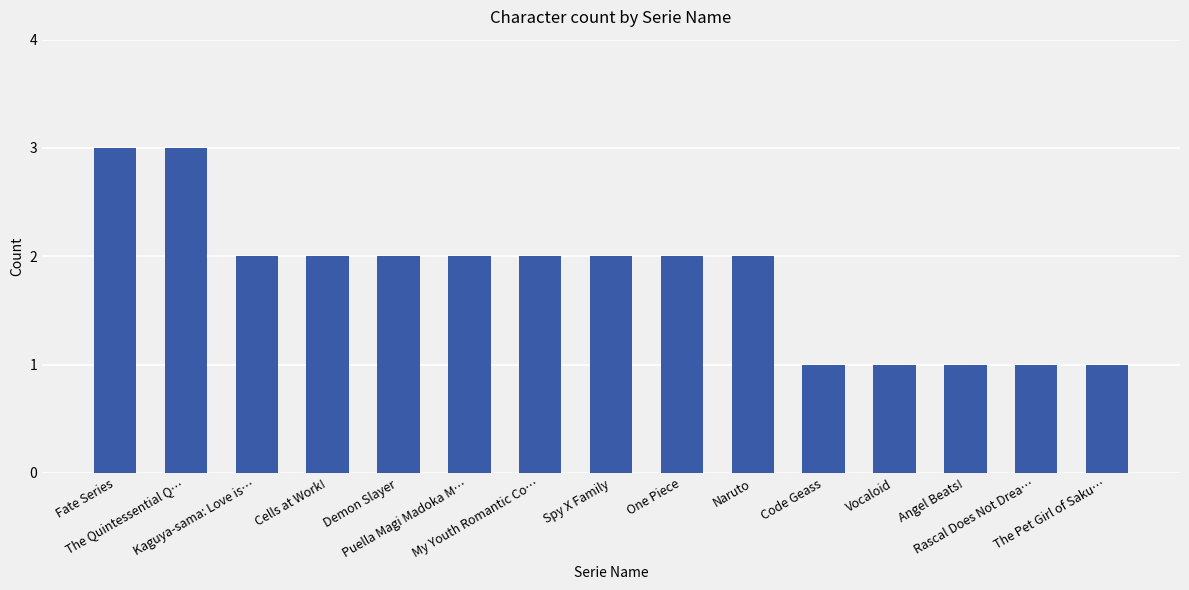

What is the minimum value shown in the chart?

1